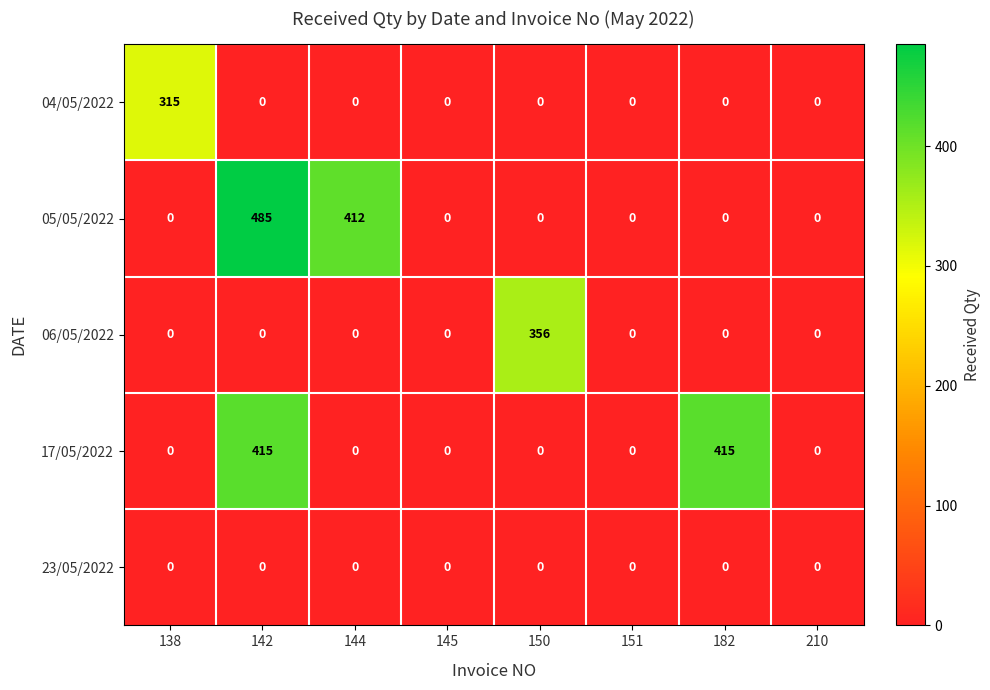

What is the spread (max minus min) of values at 144?

412